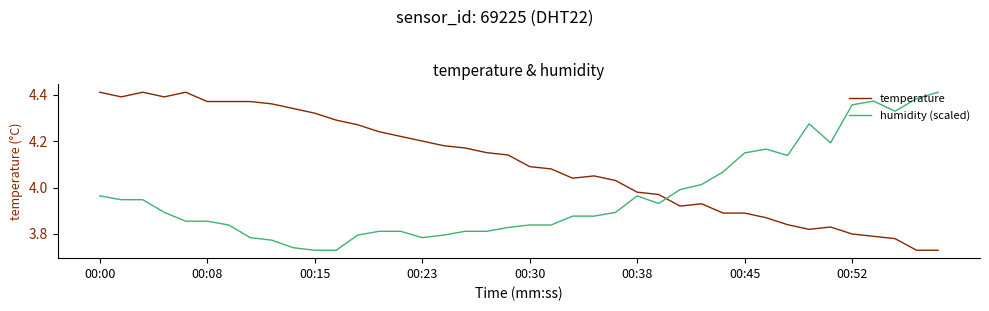

Does the chart have visible grid lines?

No